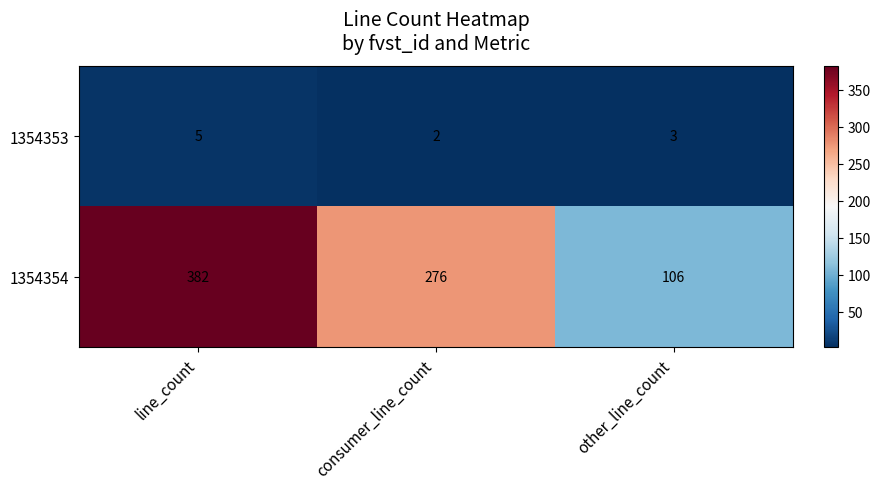

Which series changed the most between line_count and other_line_count?

1354354